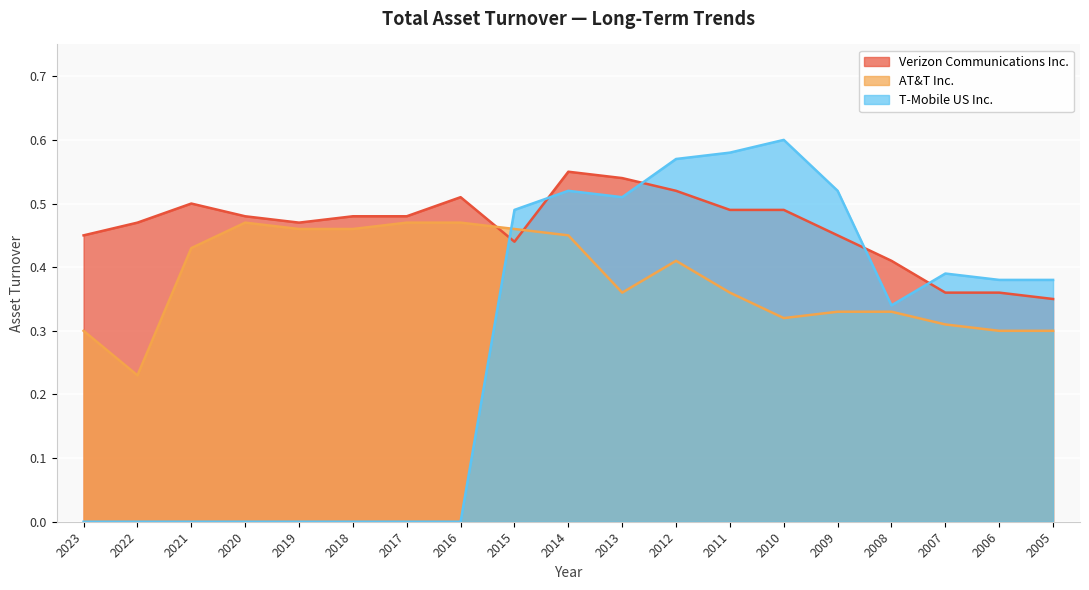

Between which two adjacent categories do T-Mobile US Inc. and Verizon Communications Inc. first intersect?

2016 and 2015